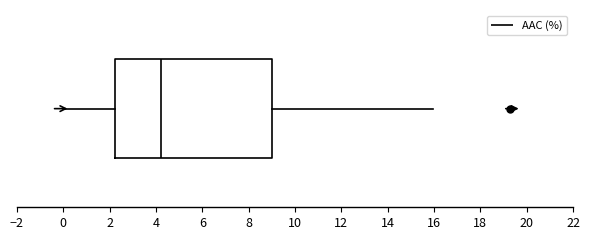

Transcribe this box plot: give where the median line is, the range the box spans, and where the two whiskers end, as read against the x-axis. The values are not printed on the chart, so give them approximately, as read against the axis.

median 4.2, box 2.2 to 9.0, whiskers 0.0 to 16.0